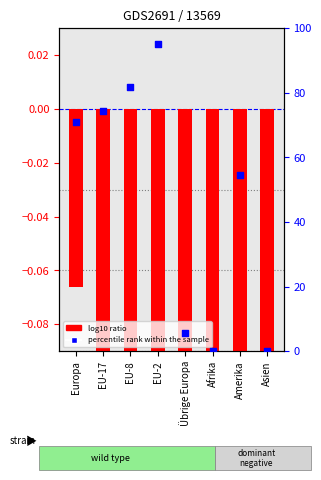

At which category is the sum across all series the highest?

EU-2